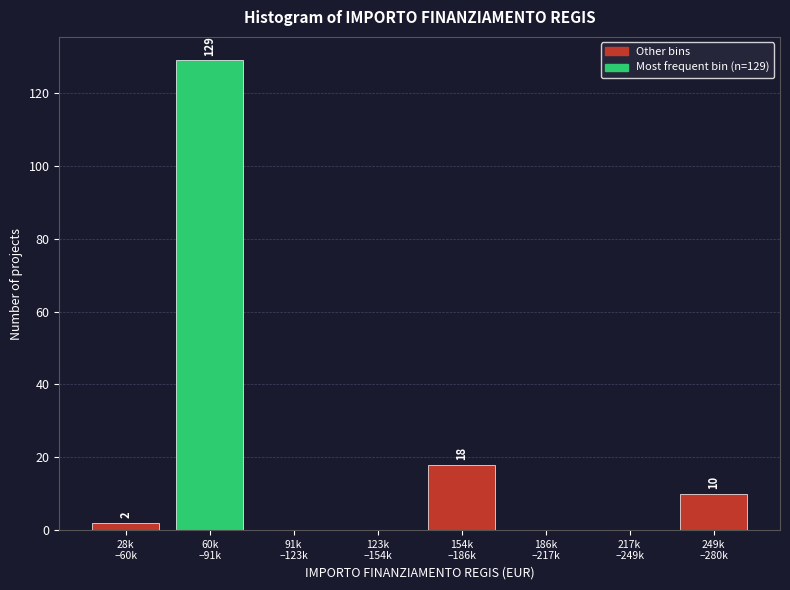

What is the sum of all values?

159